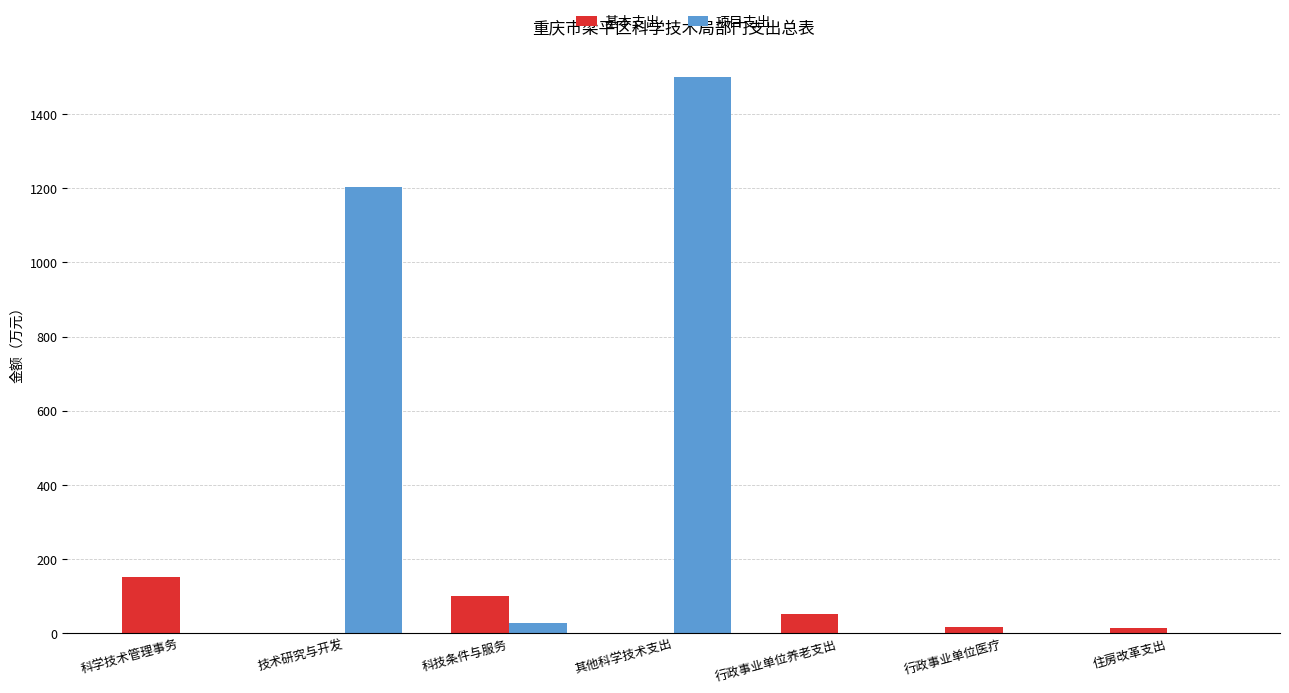

What value does the 基本支出 series have at 科学技术管理事务?

150.9